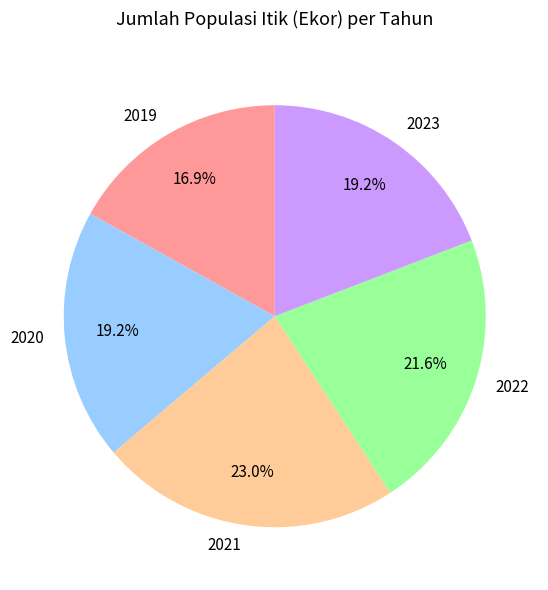

True or false: 2021 accounts for 23% of the total.

True